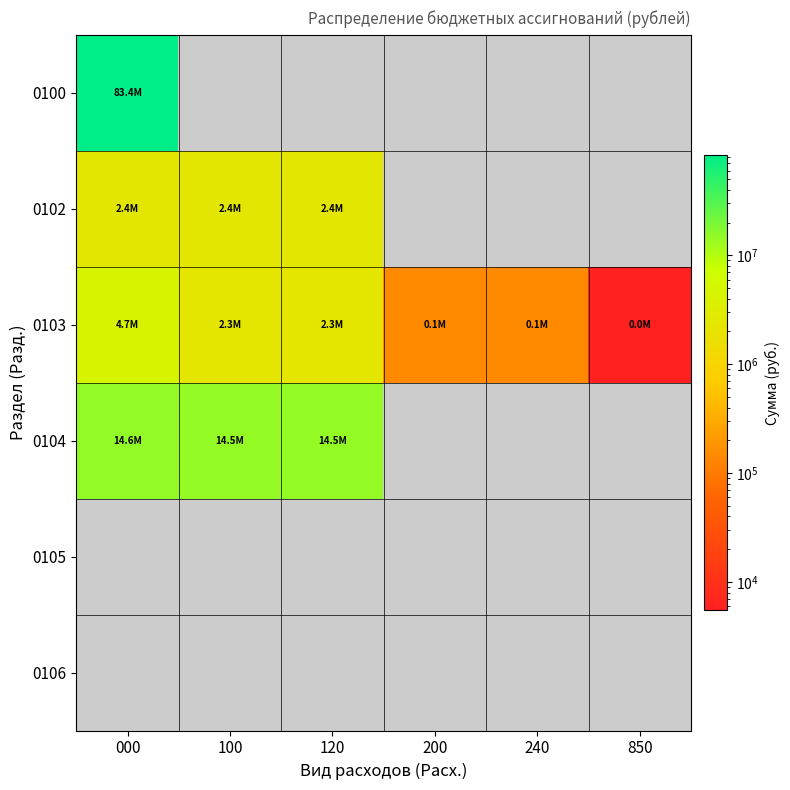

List the labels in order of 0106 value, largest first.

000, 100, 120, 200, 240, 850